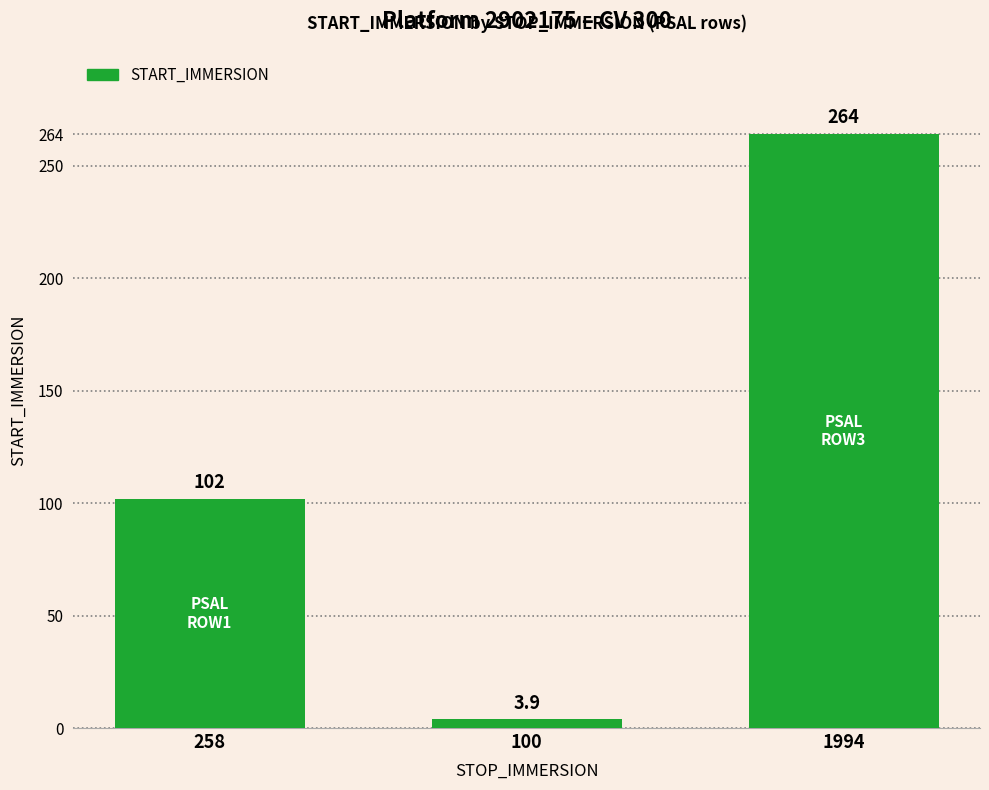

What is the change in value from 100 to 1994?

+260.1